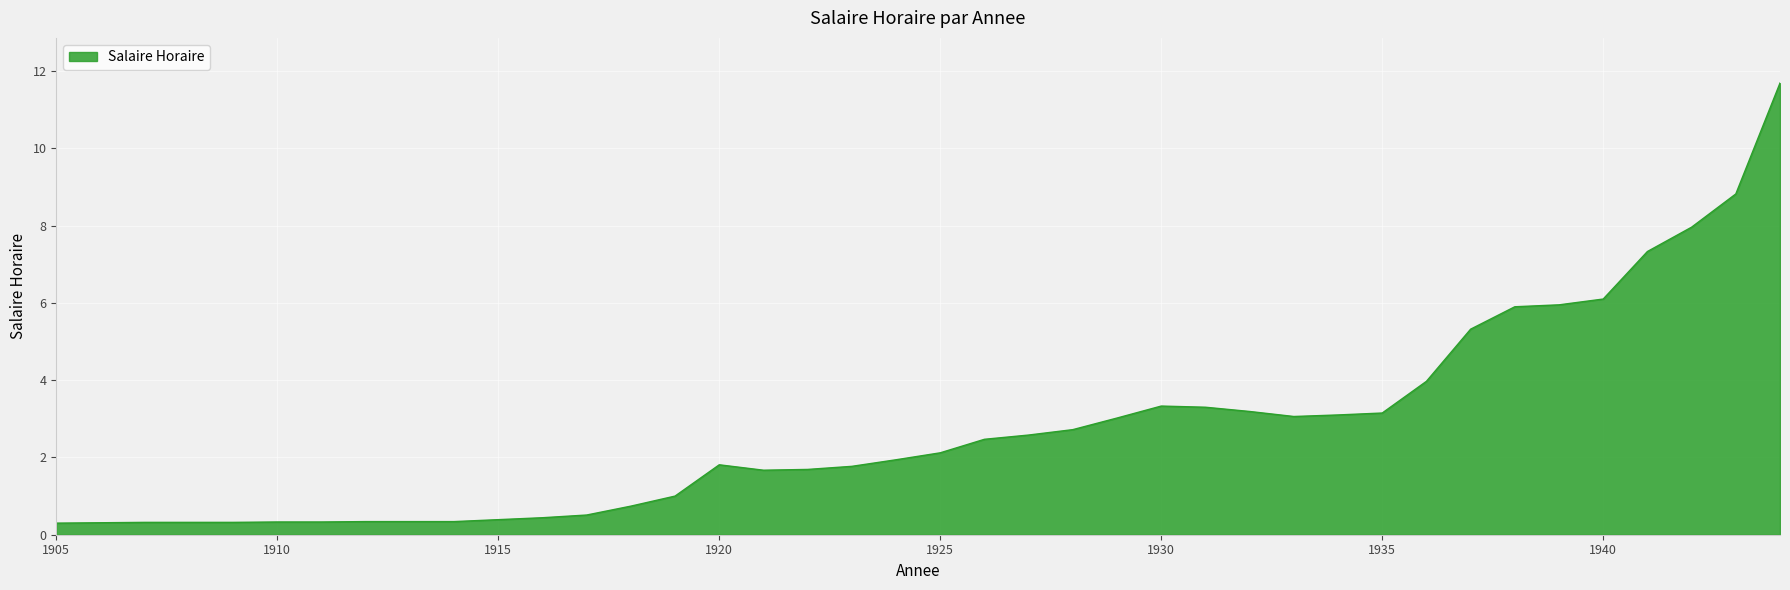

What is the maximum value shown in the chart?

11.7